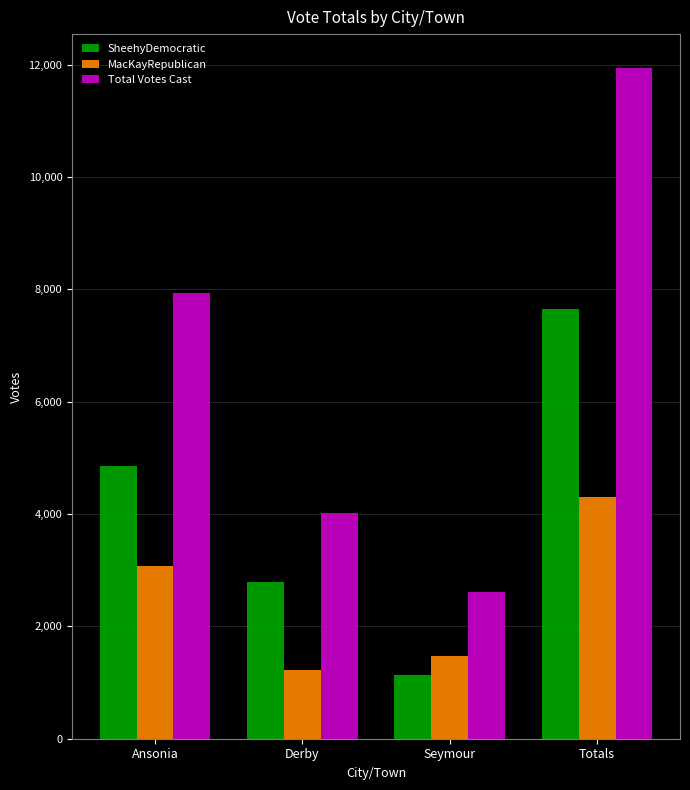

What is the approximate value of MacKayRepublican at Ansonia?

3080